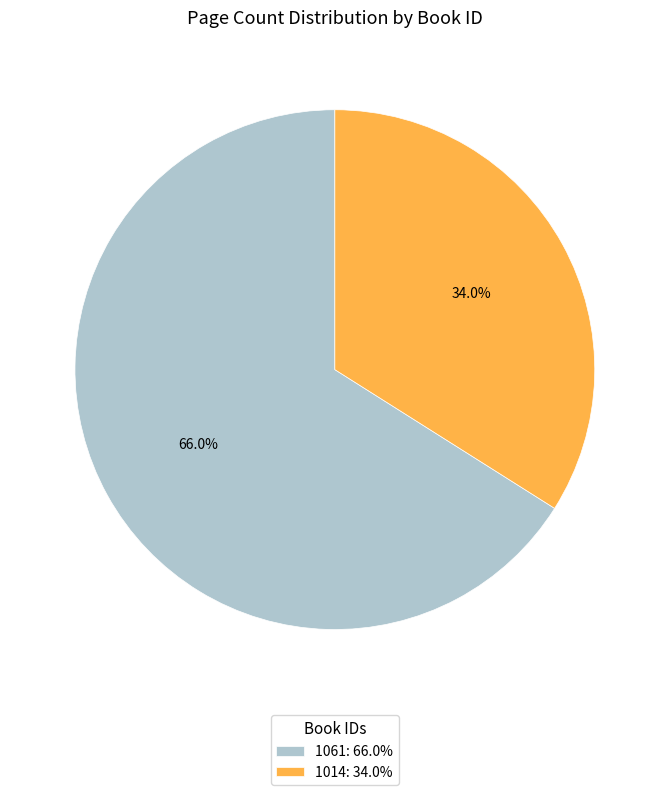

Which category has the smallest portion of the pie?

1014